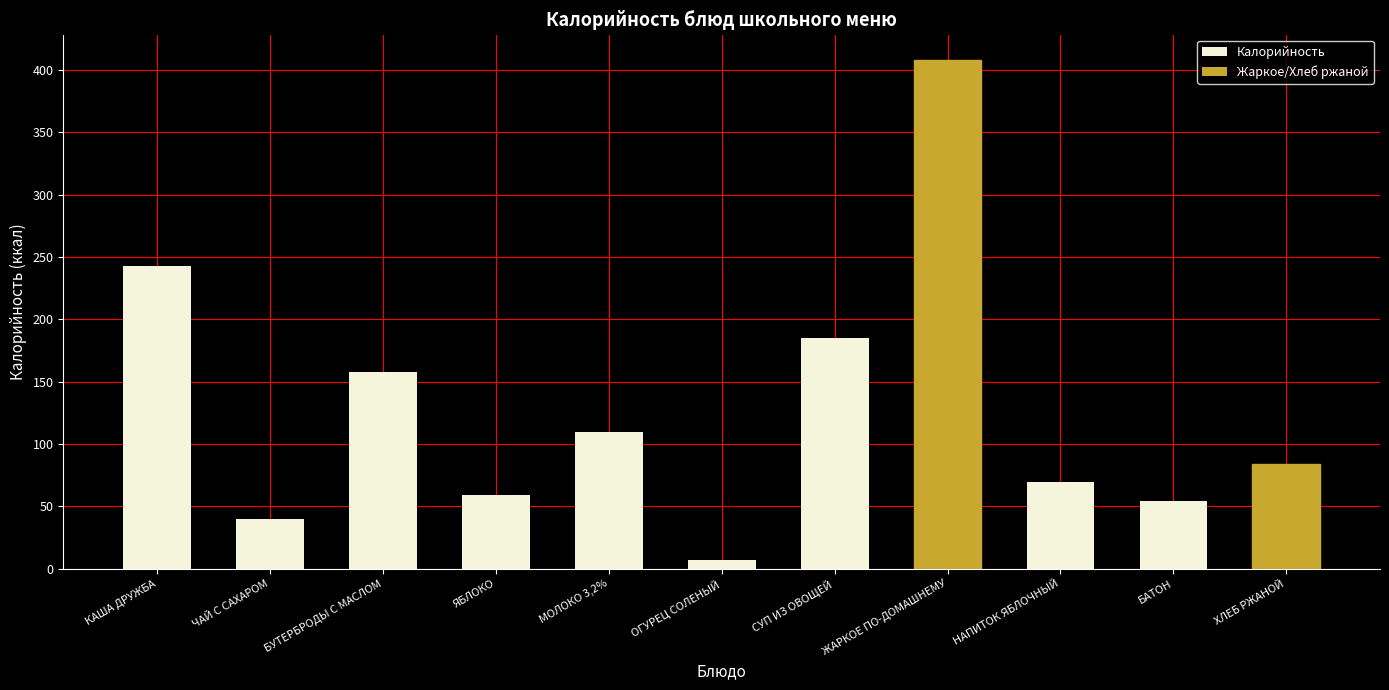

What is the difference between the maximum and minimum values?

400.9